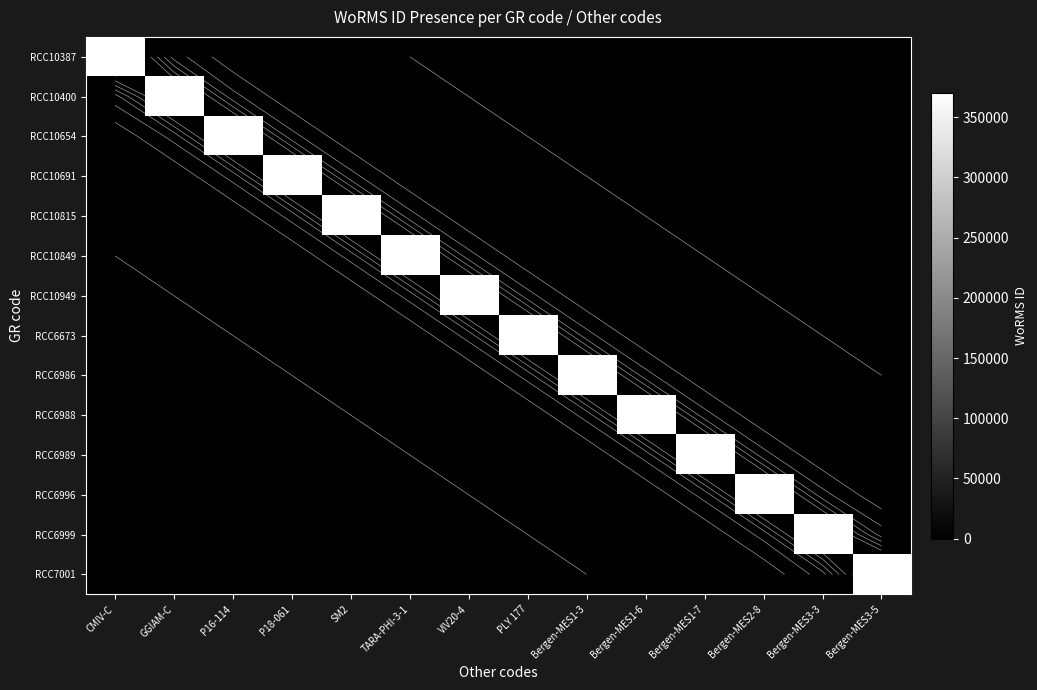

What is the difference between the maximum and minimum values in the RCC6996 series?

370437